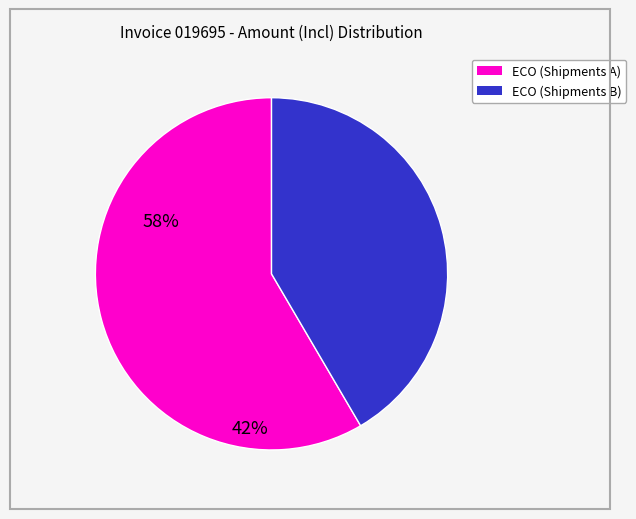

Is there a majority slice in this chart?

Yes